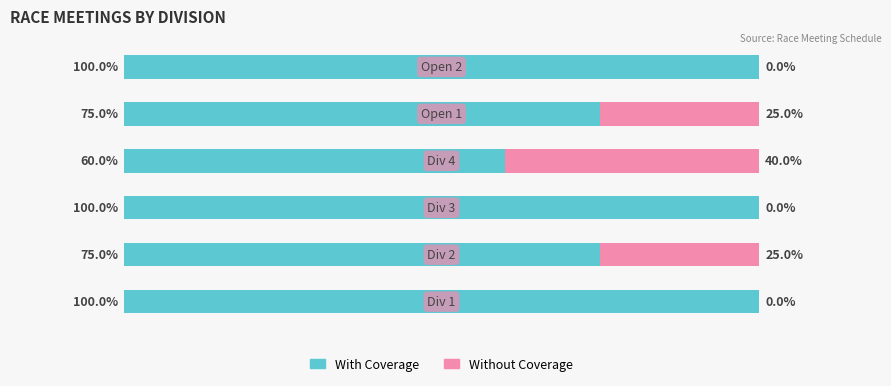

What are all the series names shown in the legend?

With Coverage, Without Coverage